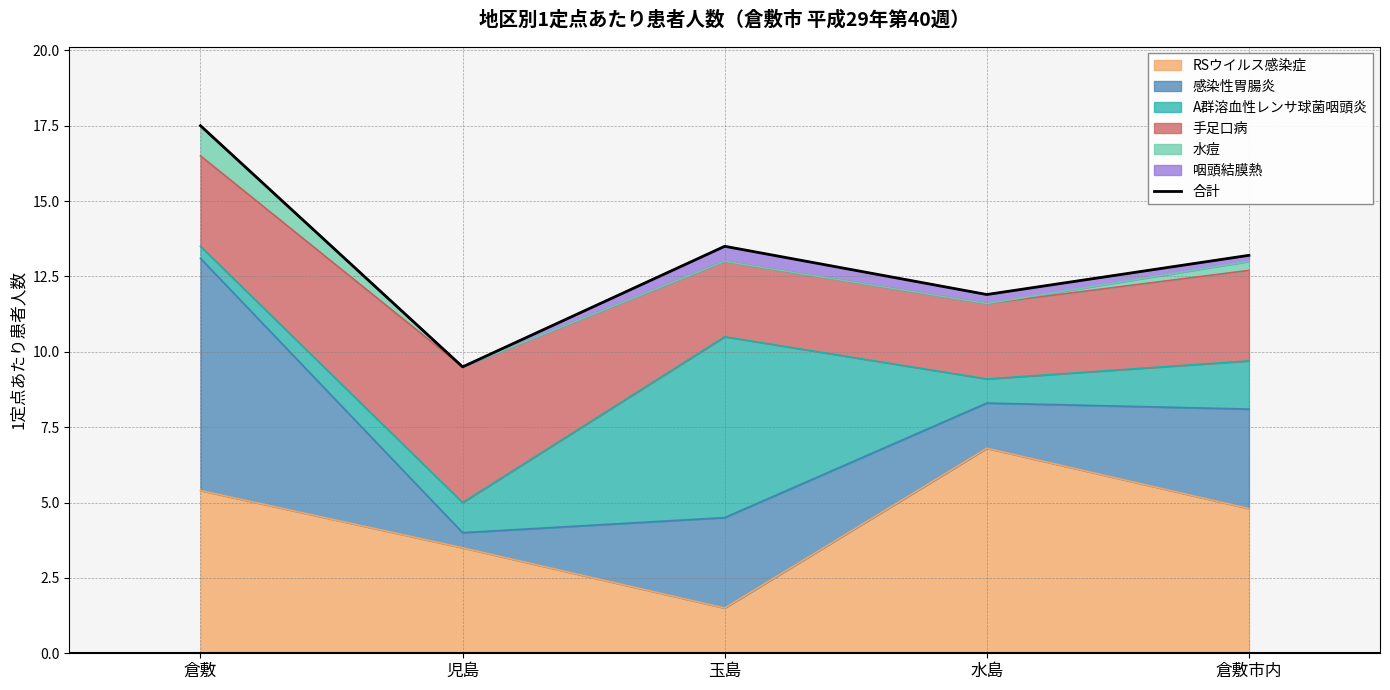

The value at 倉敷 is 17.5. True or false?

True